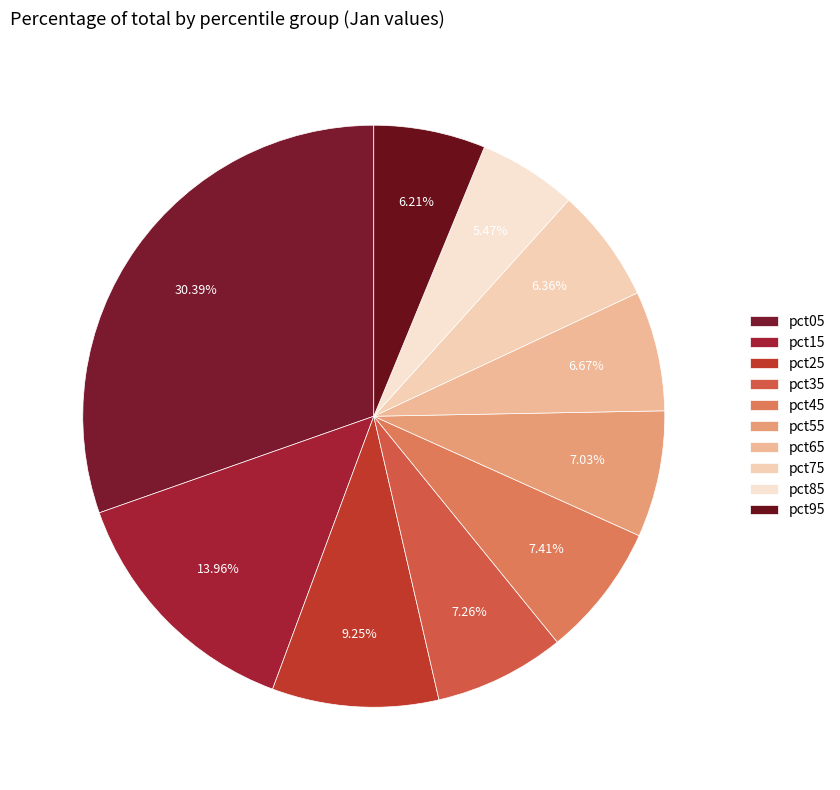

Rank the categories by value from highest to lowest.

pct05, pct15, pct25, pct45, pct35, pct55, pct65, pct75, pct95, pct85